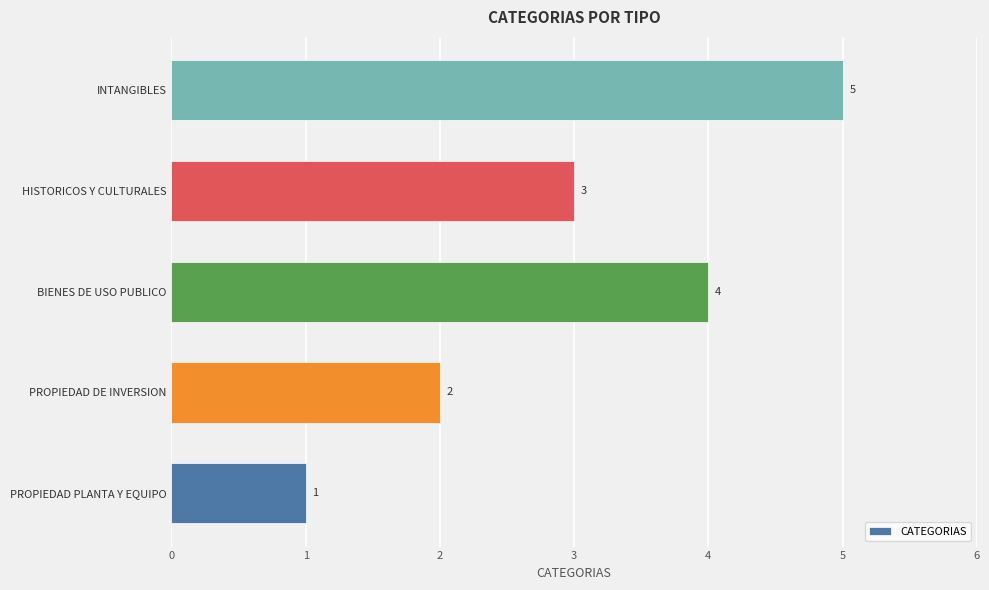

At which label is the value closest to 3?

HISTORICOS Y CULTURALES